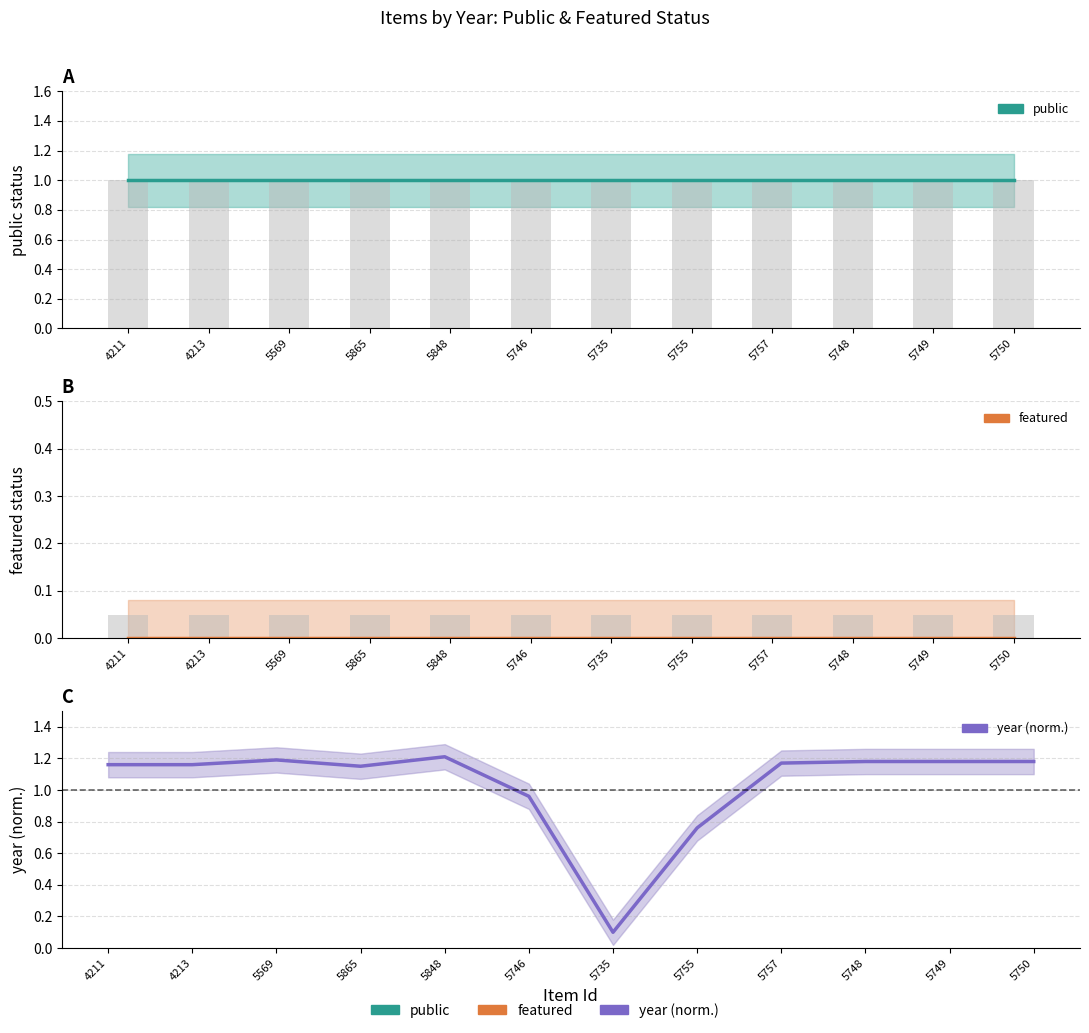

At which category is the sum across all series the highest?

5848